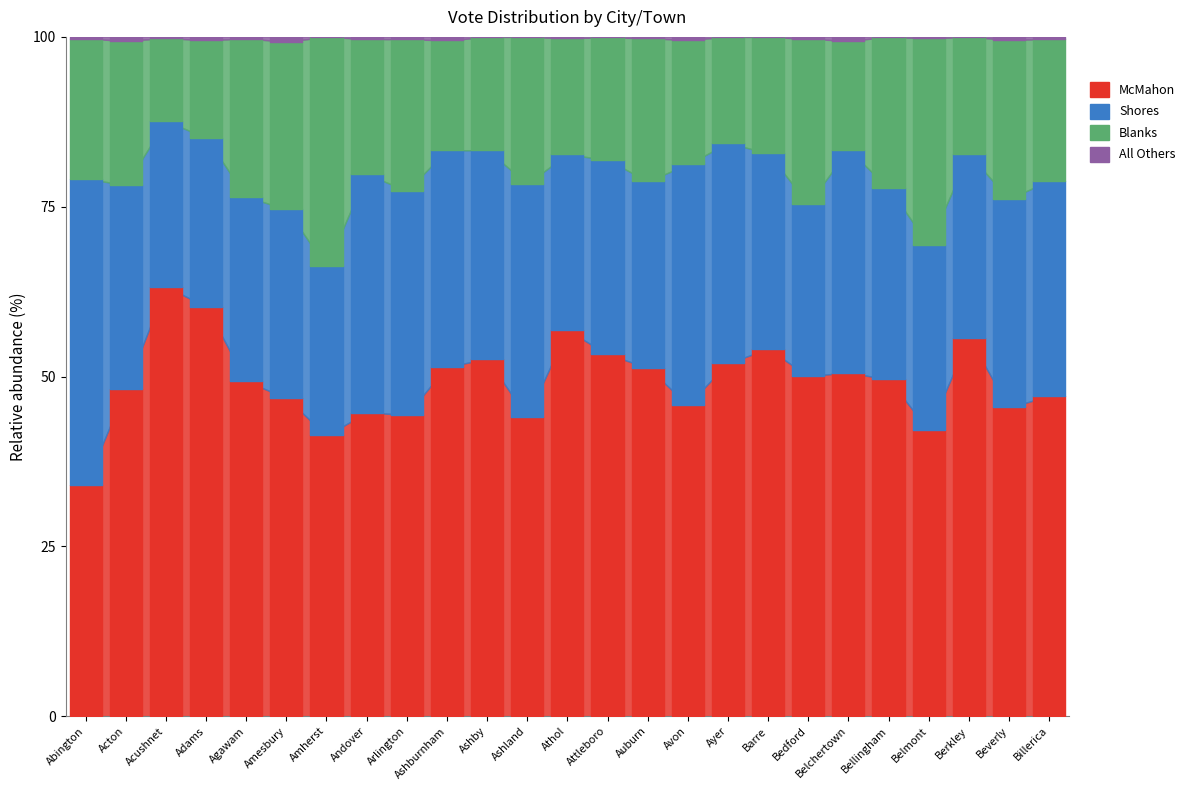

What is the label of the 1st point from the right?

Billerica